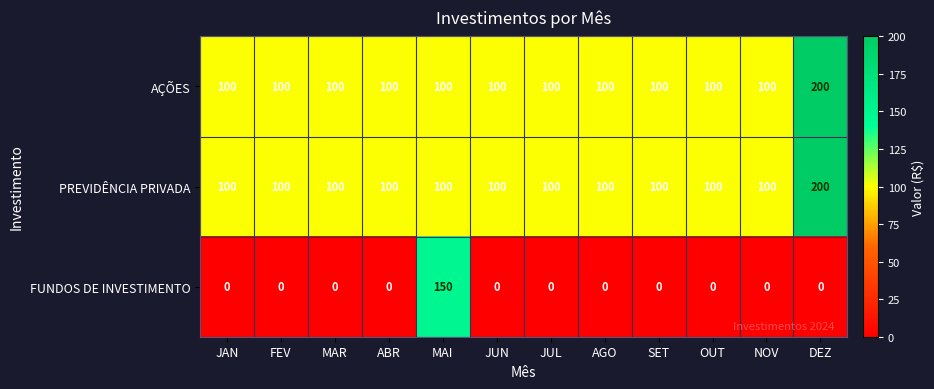

What is the difference between the maximum and minimum values in the PREVIDÊNCIA PRIVADA series?

100